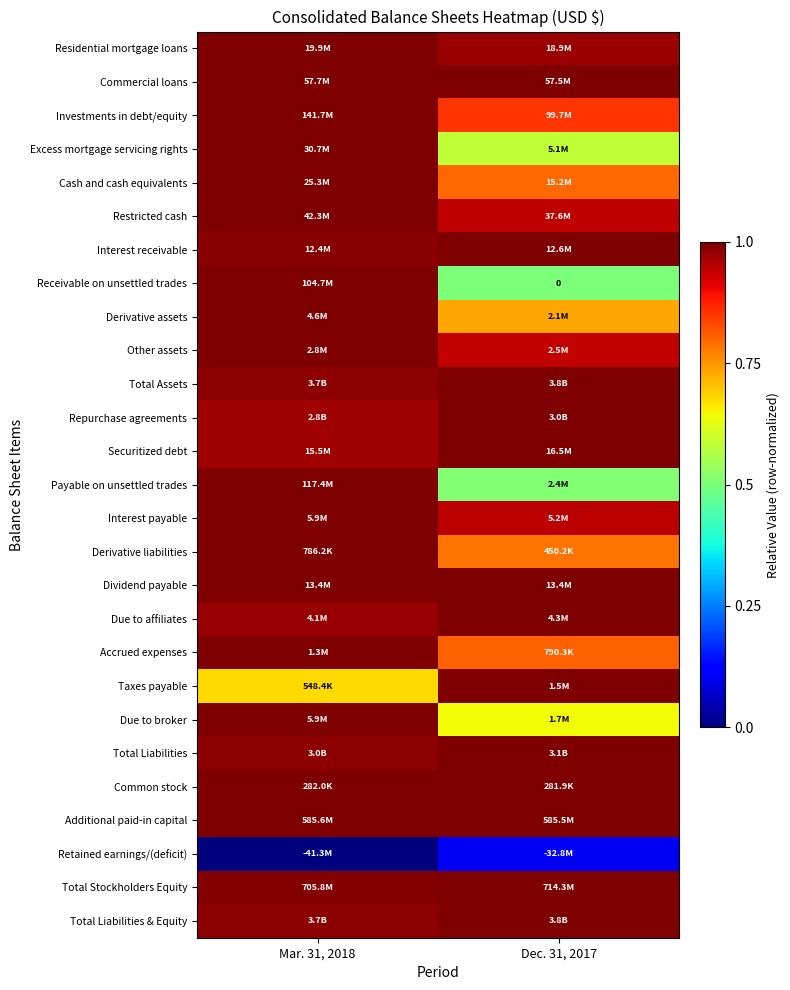

Rank the categories by Other assets value from lowest to highest.

Dec. 31, 2017, Mar. 31, 2018